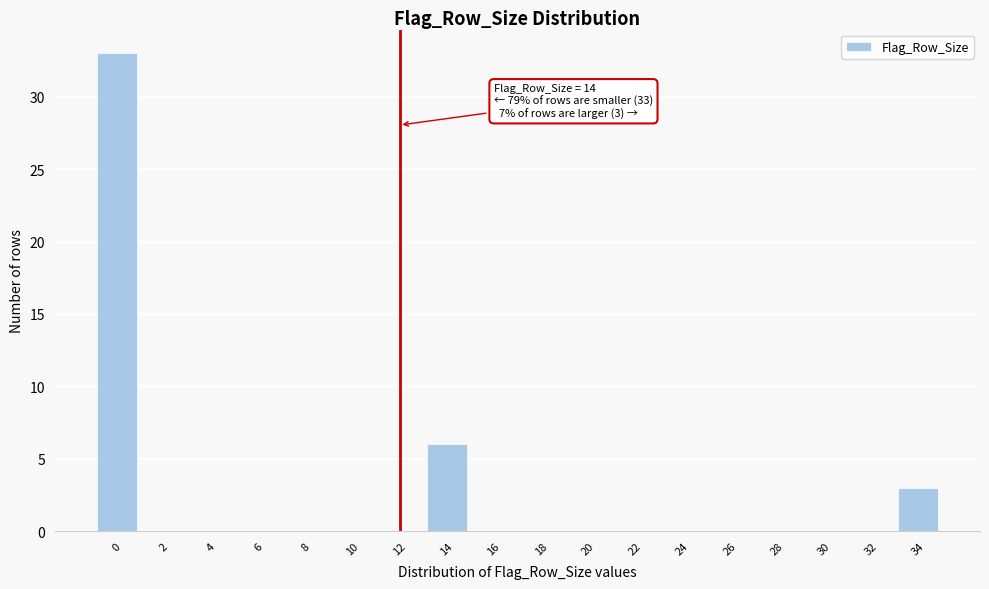

Reading left to right, transcribe all the data shown in this chart.

0=33	2=0	4=0	6=0	8=0	10=0	12=0	14=6	16=0	18=0	20=0	22=0	24=0	26=0	28=0	30=0	32=0	34=3